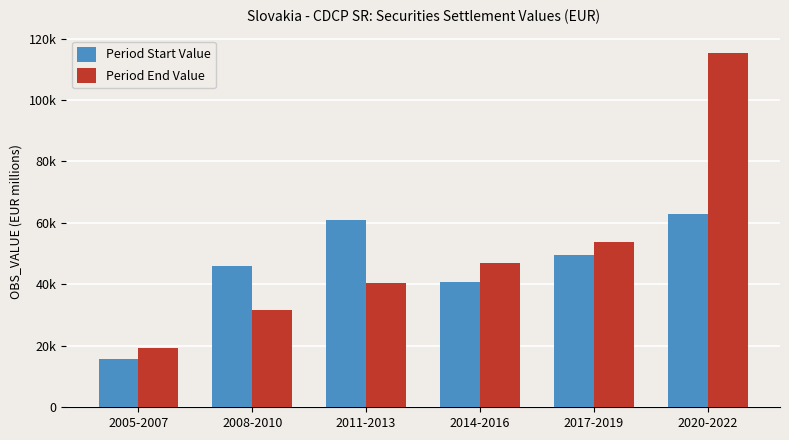

Reading left to right, list all the values displayed in this chart.

Period Start Value: 15603.6	45881.4	61064.0	40825.1	49493.0	62839.0
Period End Value: 19426.0	31634.0	40314.0	46813.1	53822.0	115250.0